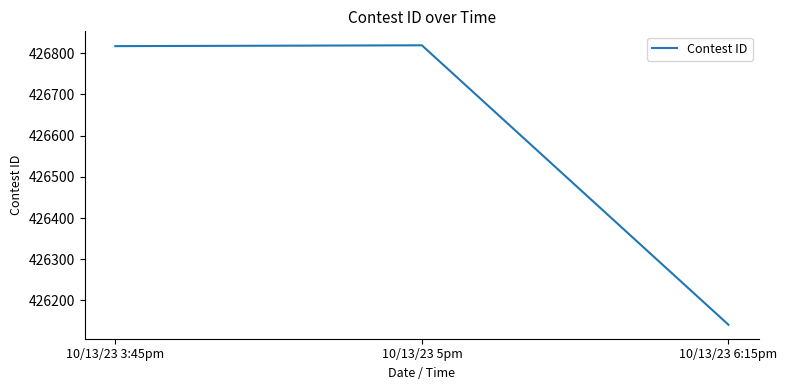

Is it true that the value at 10/13/23 6:15pm is 426141?

True